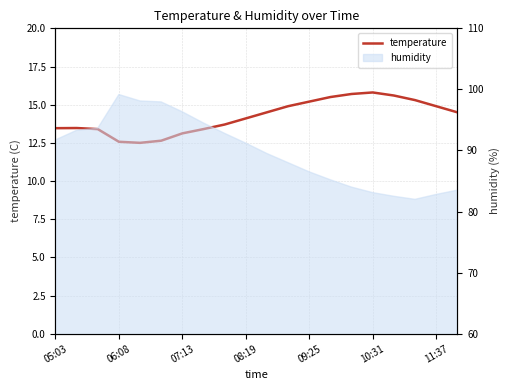

What is the average value?

14.2